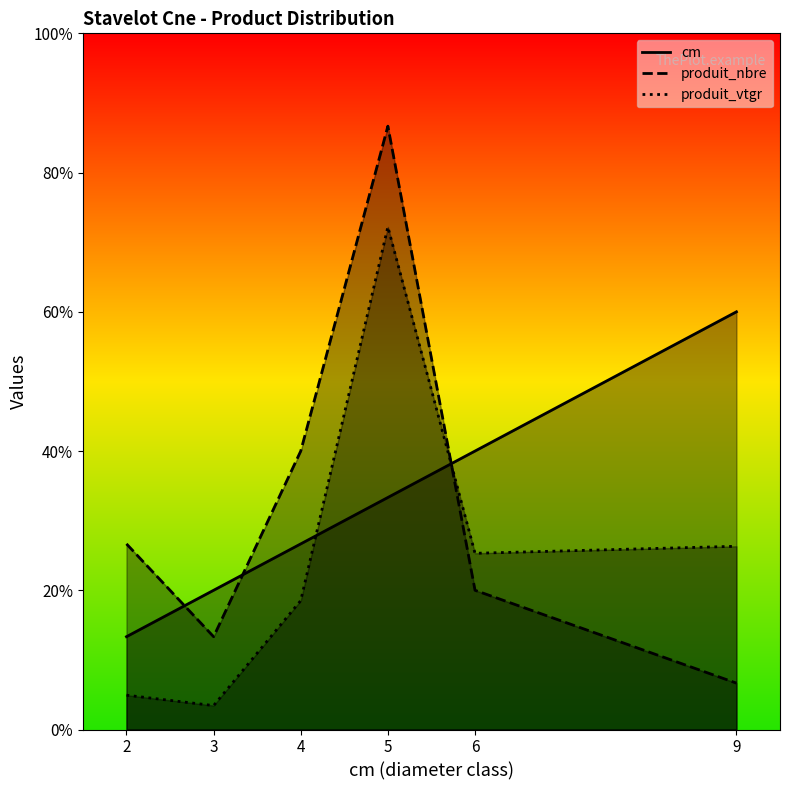

Rank the series by their maximum value, from highest to lowest.

produit_nbre, produit_vtgr, cm